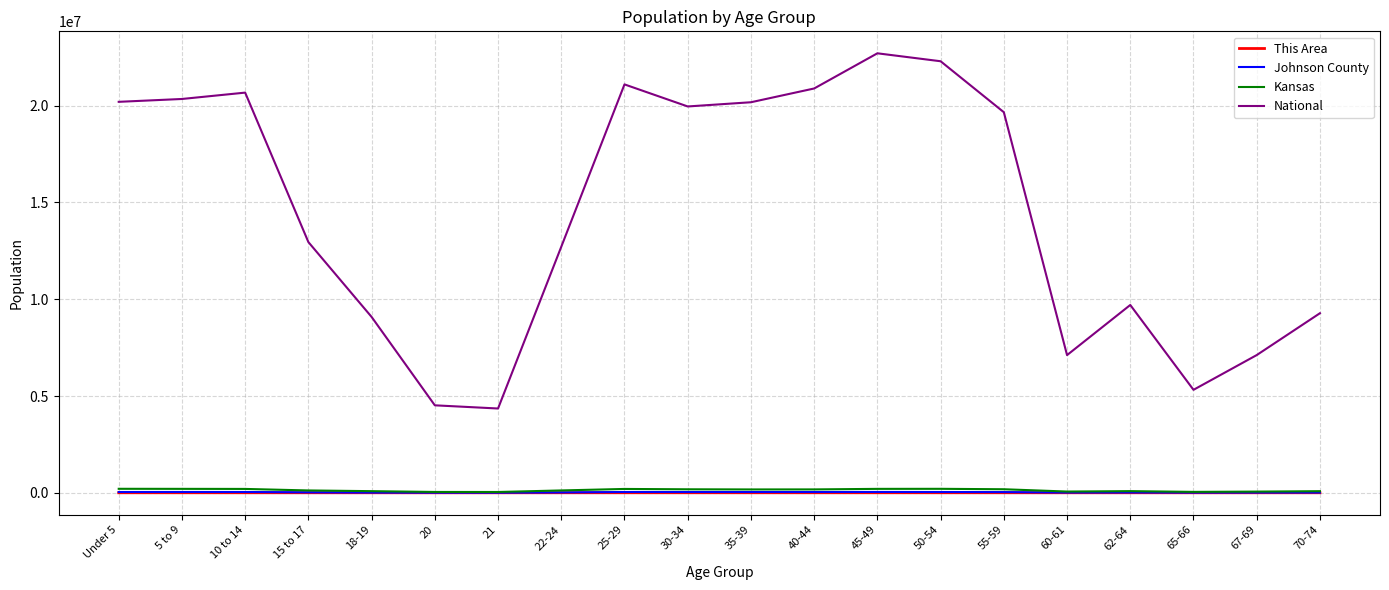

Which series has the largest total across all categories?

National